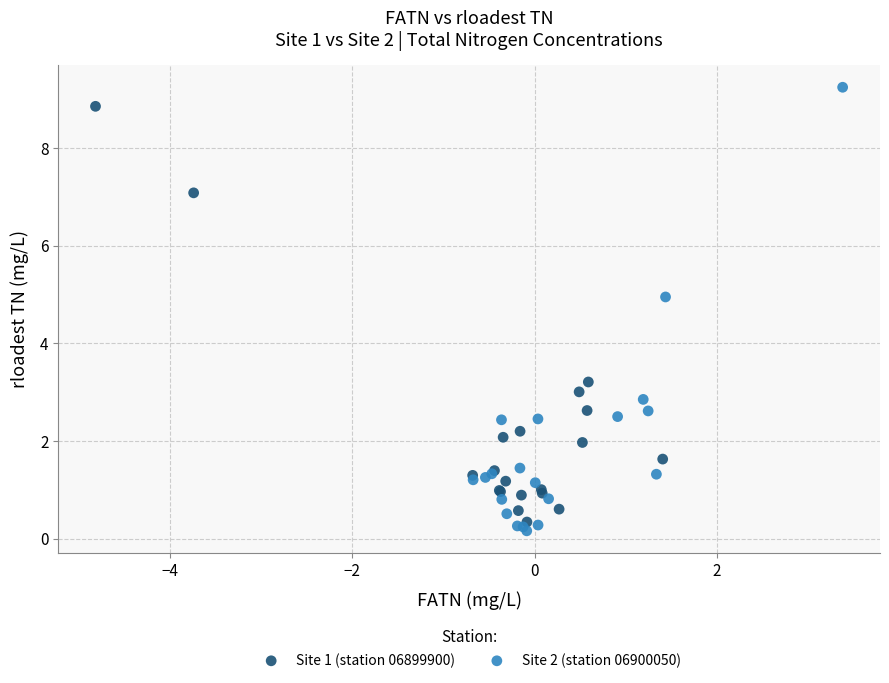

What are all the series names shown in the legend?

Site 1 (station 06899900), Site 2 (station 06900050)